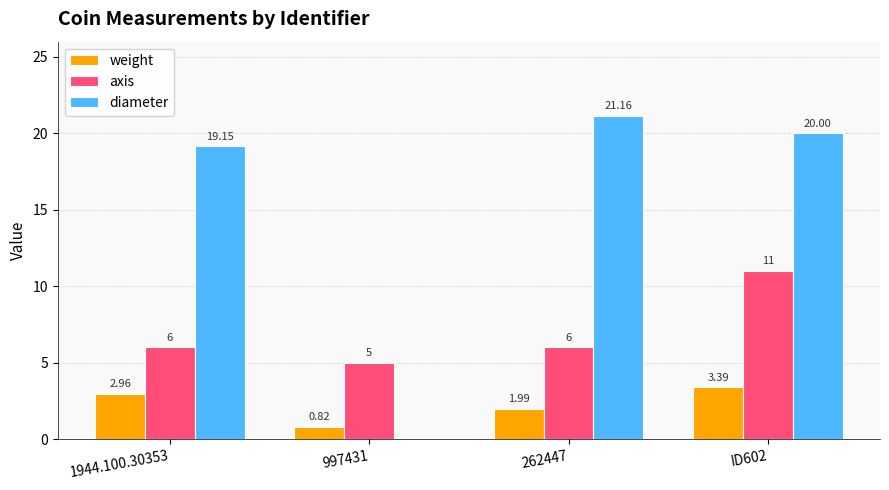

Which series has the largest total across all categories?

diameter